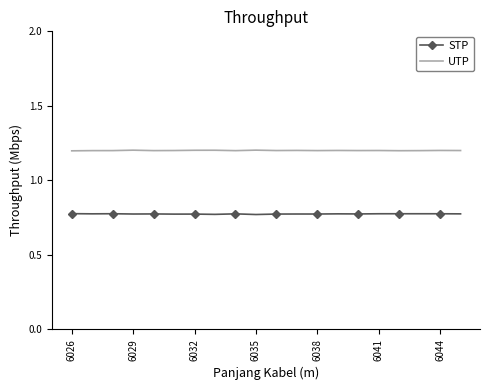

Rank the series by their average value, from lowest to highest.

STP, UTP